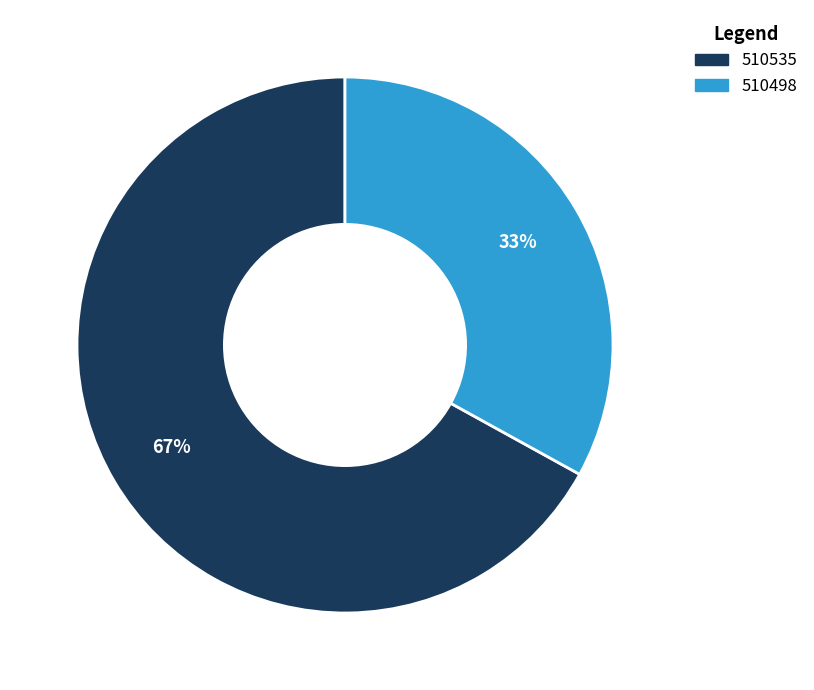

To the nearest percent, what portion does 510498 represent?

33%